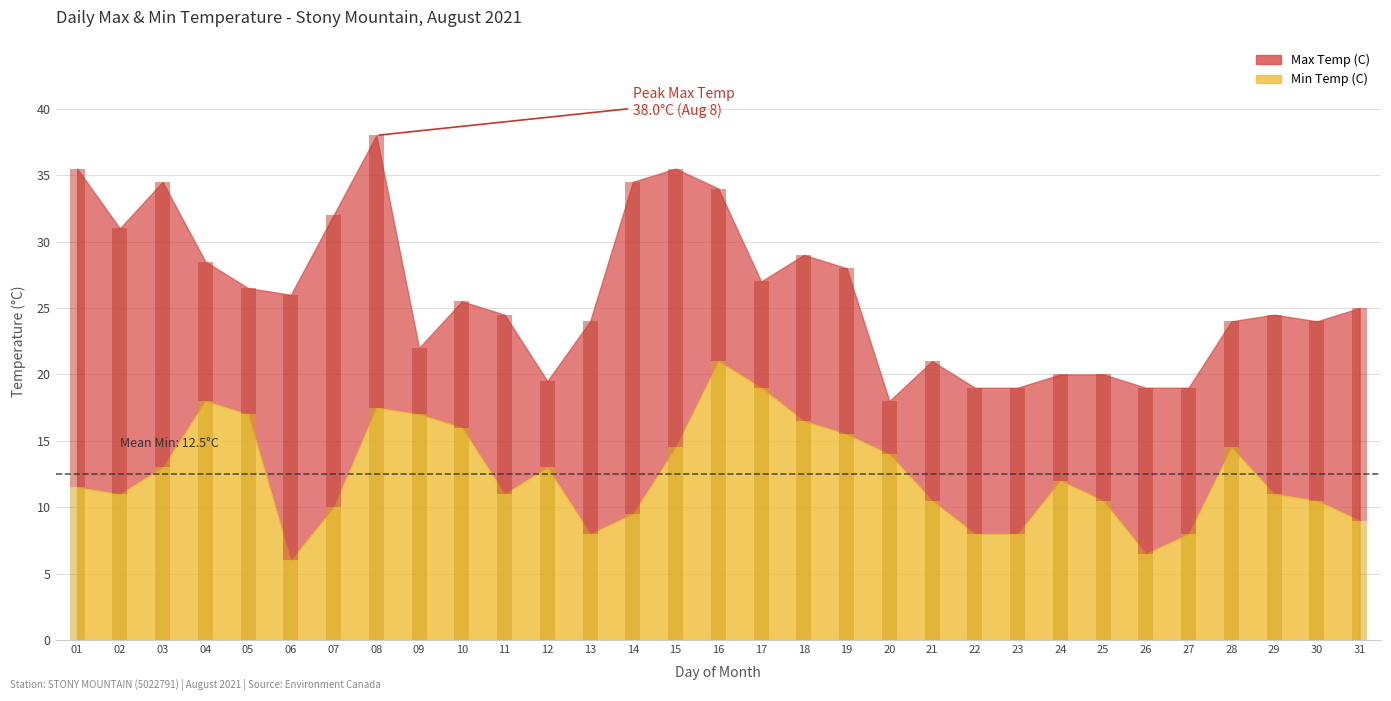

Where does the data first go above 11?

01